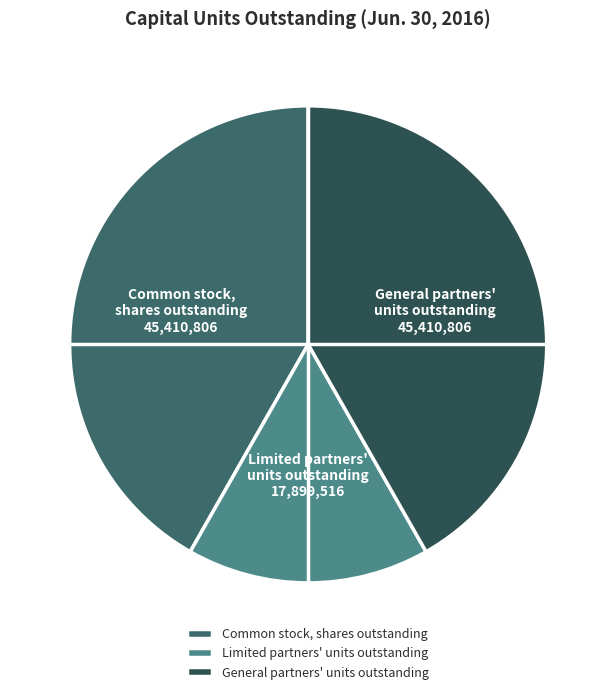

Is it true that Limited partners' units outstanding is 16% of the pie?

True